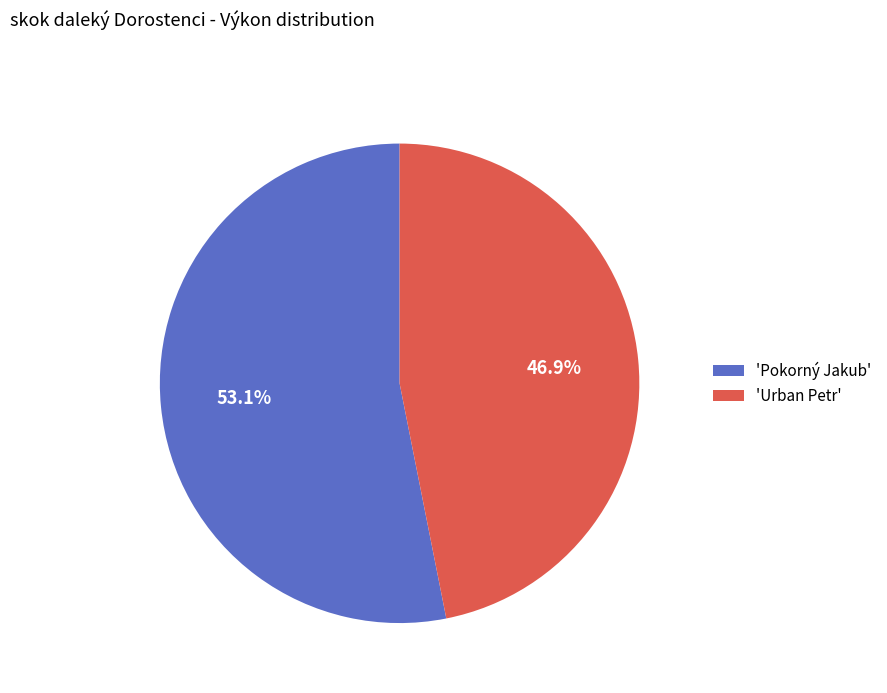

Which category has the biggest portion of the pie?

'Pokorný Jakub'